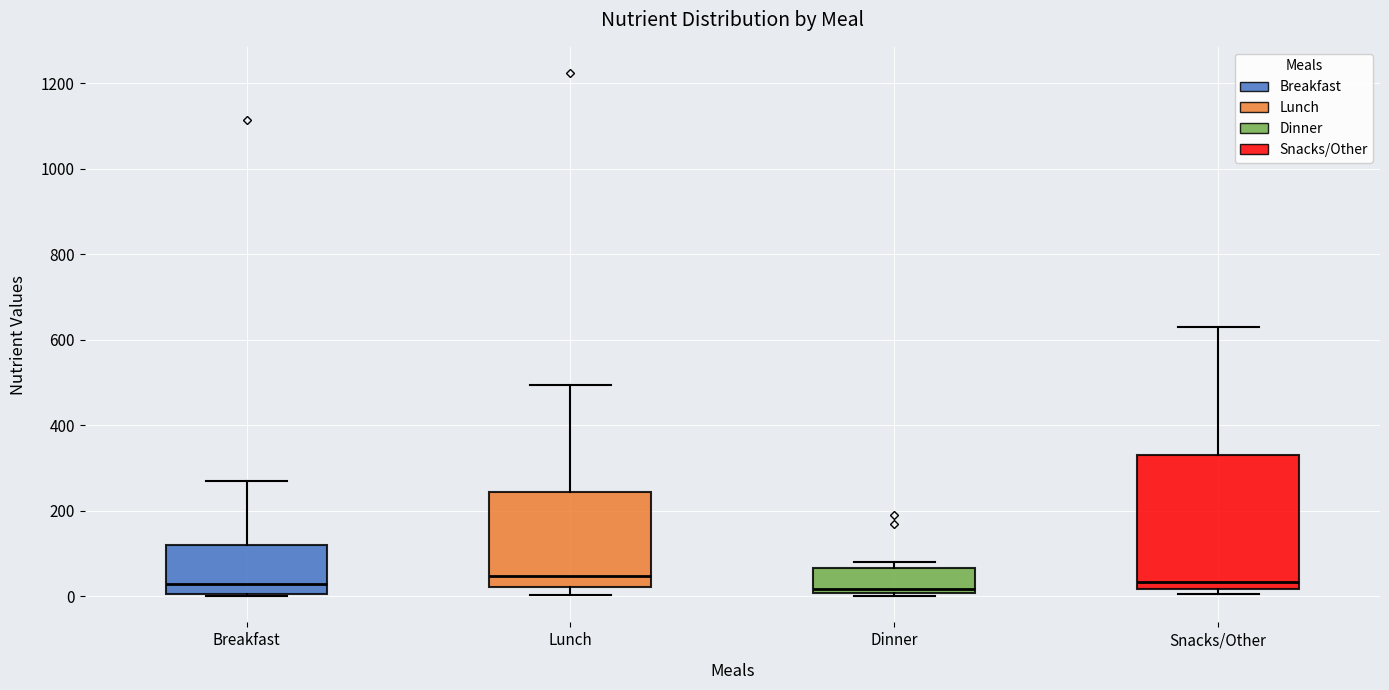

Reading left to right, transcribe this box plot: for each box, give where its median line is, the range the box spans, and where its two whiskers end, as read against the y-axis. The values are not printed on the chart, so give them approximately, as read against the axis.

Breakfast: median 20, box 0 to 120, whiskers 0 to 280
Lunch: median 40, box 20 to 240, whiskers 0 to 500
Dinner: median 20, box 0 to 60, whiskers 0 (just below the box's lower edge) to 80
Snacks/Other: median 40, box 20 to 320, whiskers 0 to 640